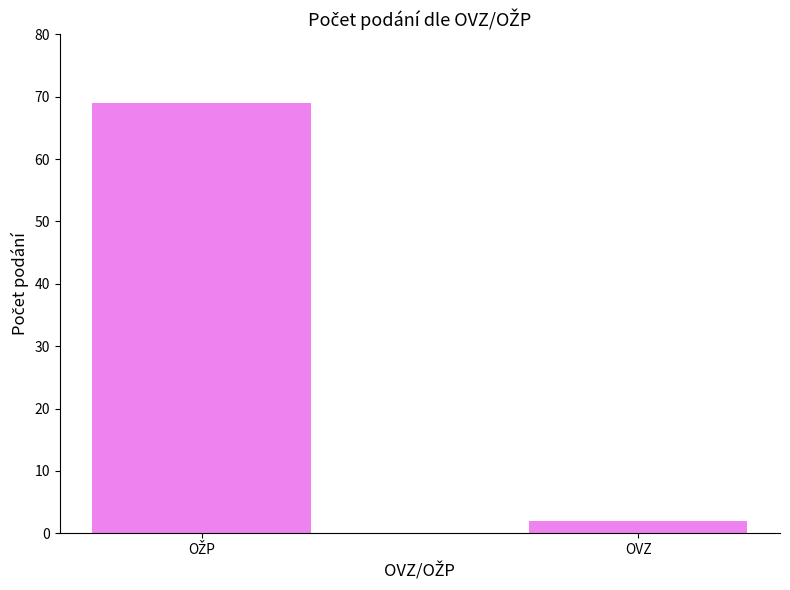

The chart shows a value of 2 at OVZ. True or false?

True